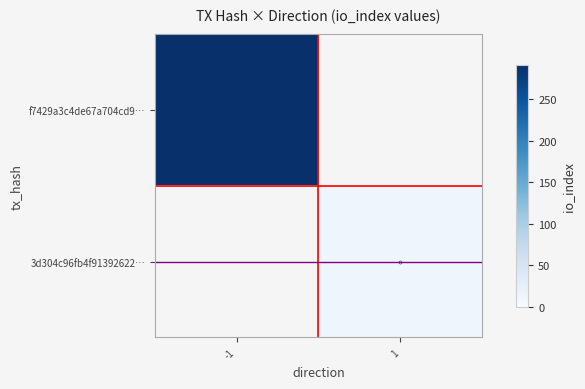

The value of 3d304c96fb4f91392622… at 1 is 12.0. True or false?

True